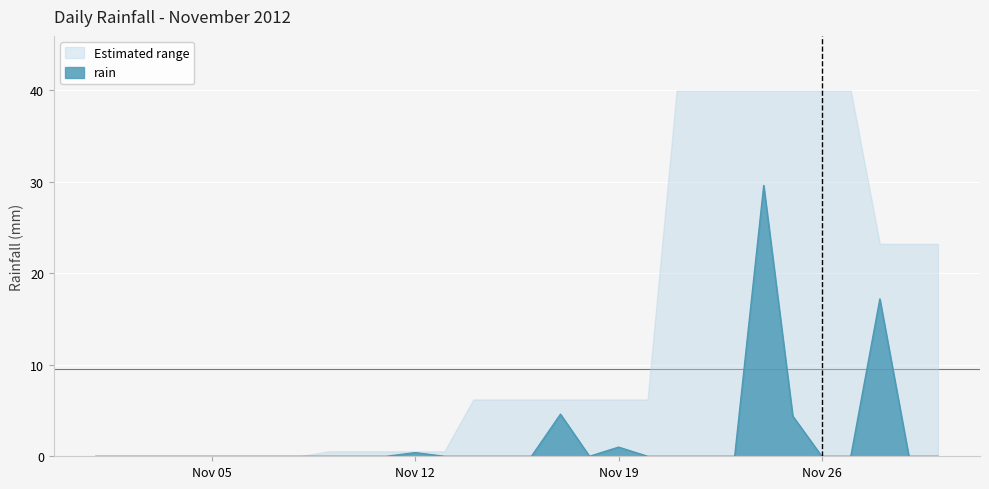

Which series has the largest range (max minus min)?

Estimated range